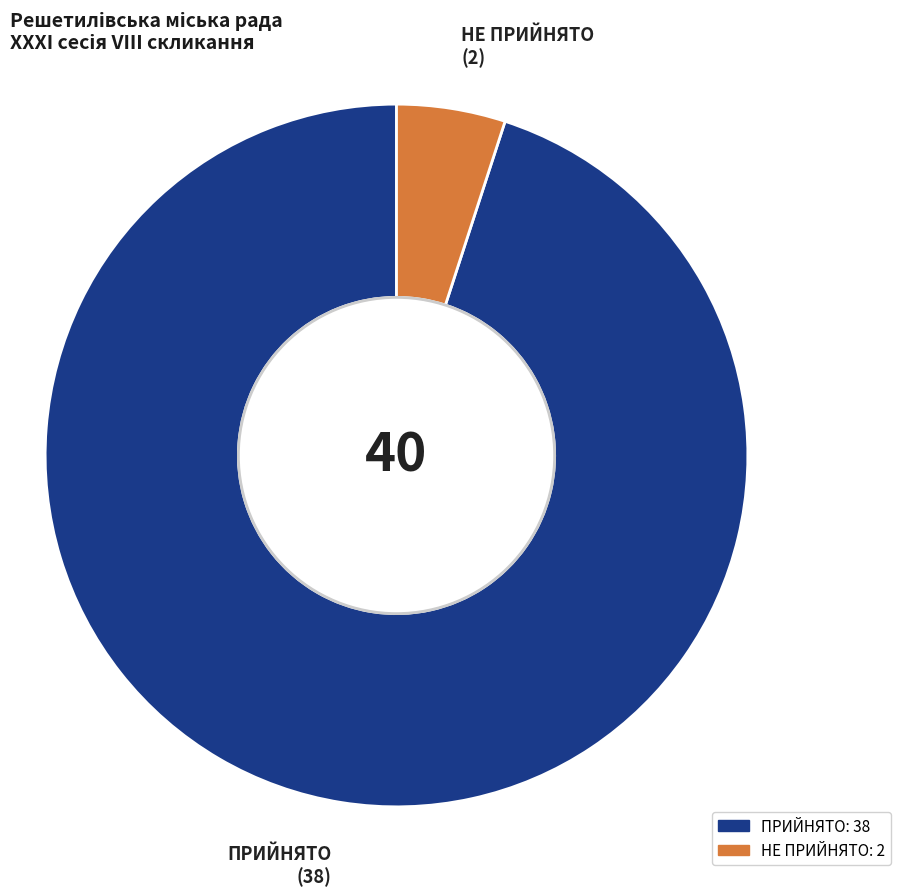

Which slice is the smallest?

НЕ ПРИЙНЯТО